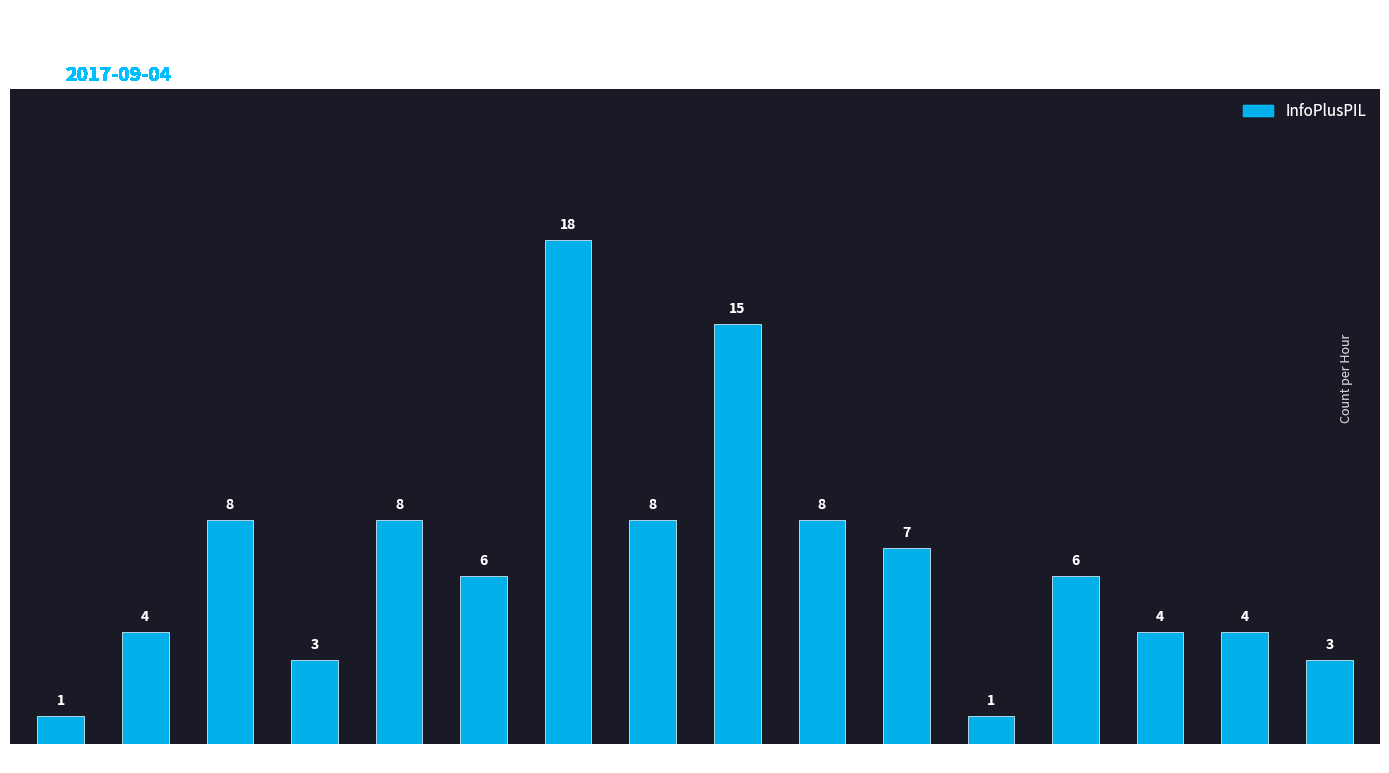

True or false: the data shows 13 at 05:00.

False